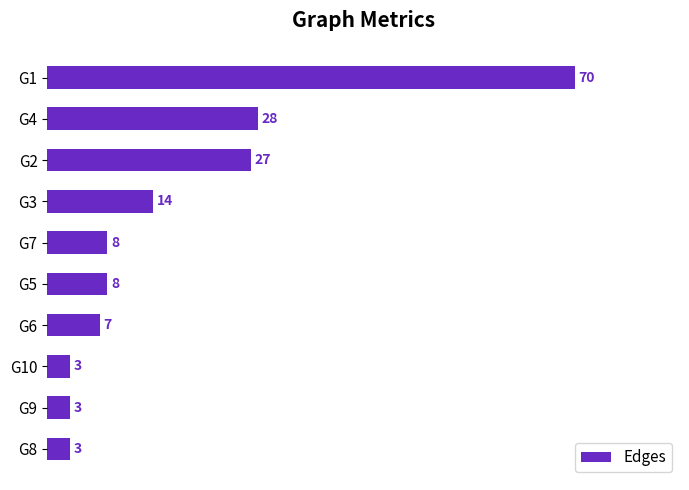

Between G8 and G1, which is larger?

G1